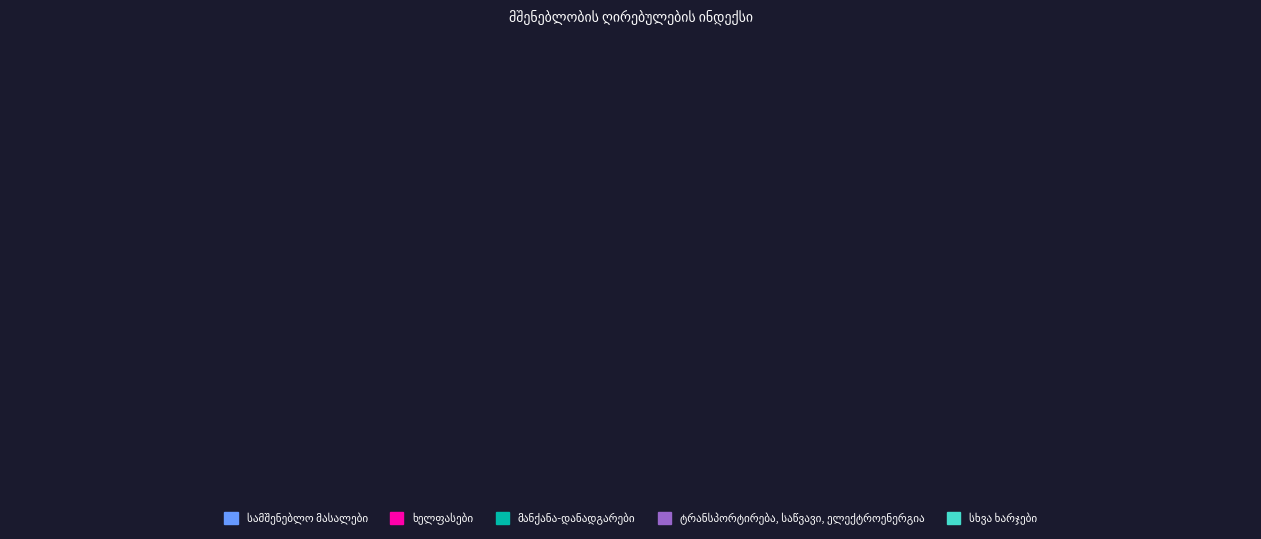

Is there any slice that represents more than half of the pie?

No